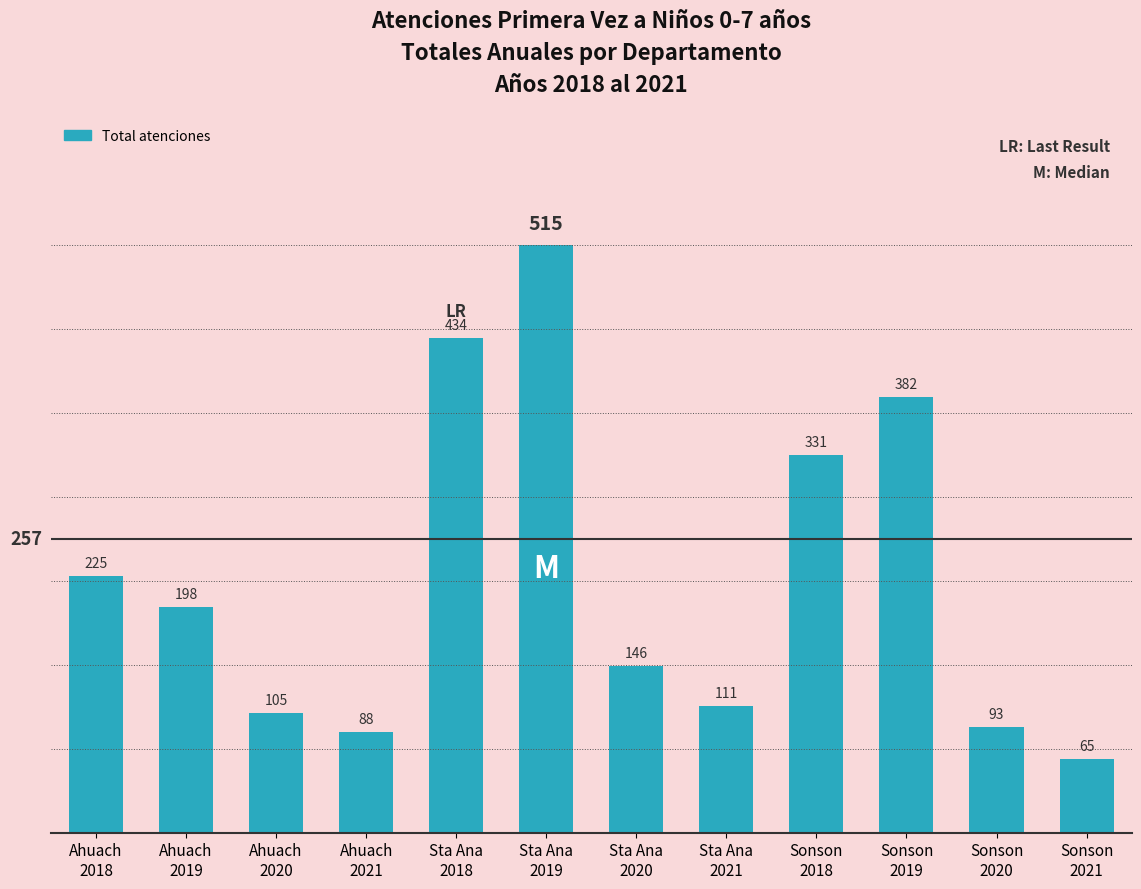

What is the change in value from Ahuach
2019 to Sonson
2019?

+184